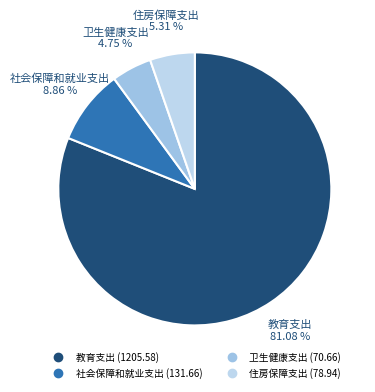

To the nearest percent, what is the combined percentage of 住房保障支出 and 社会保障和就业支出?

14%